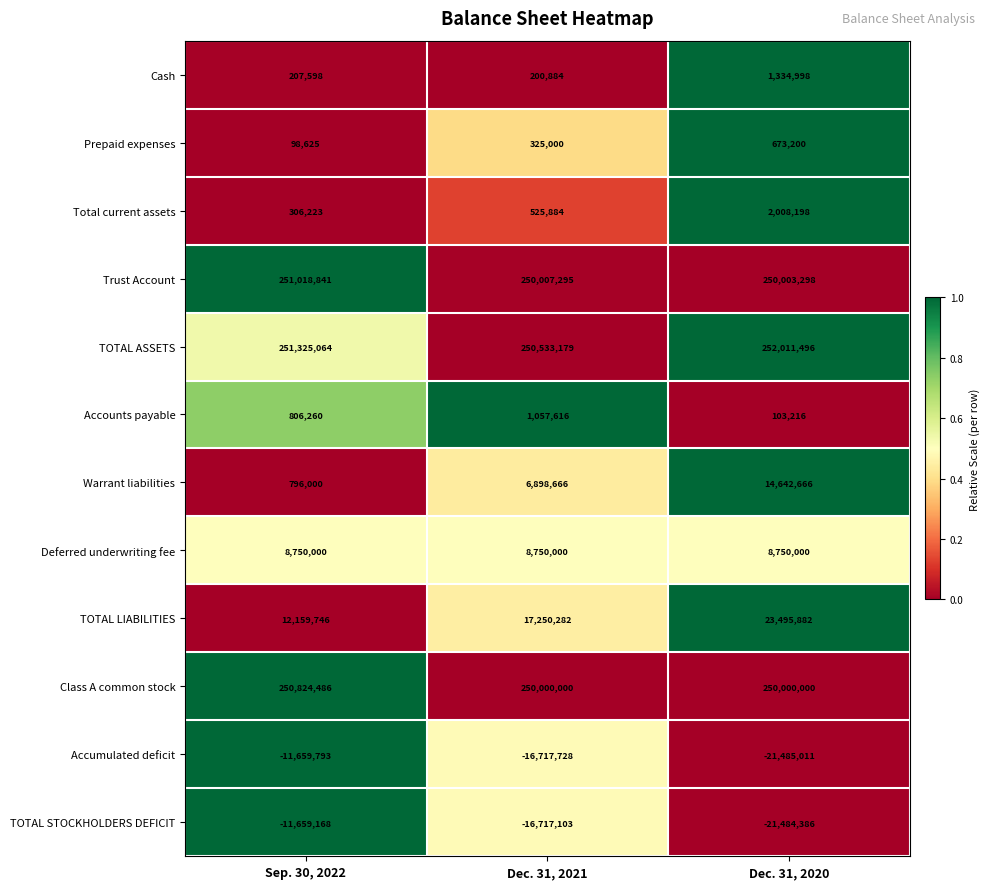

List the series in order of their peak value, highest first.

TOTAL ASSETS, Trust Account, Class A common stock, TOTAL LIABILITIES, Warrant liabilities, Deferred underwriting fee, Total current assets, Cash, Accounts payable, Prepaid expenses, TOTAL STOCKHOLDERS DEFICIT, Accumulated deficit